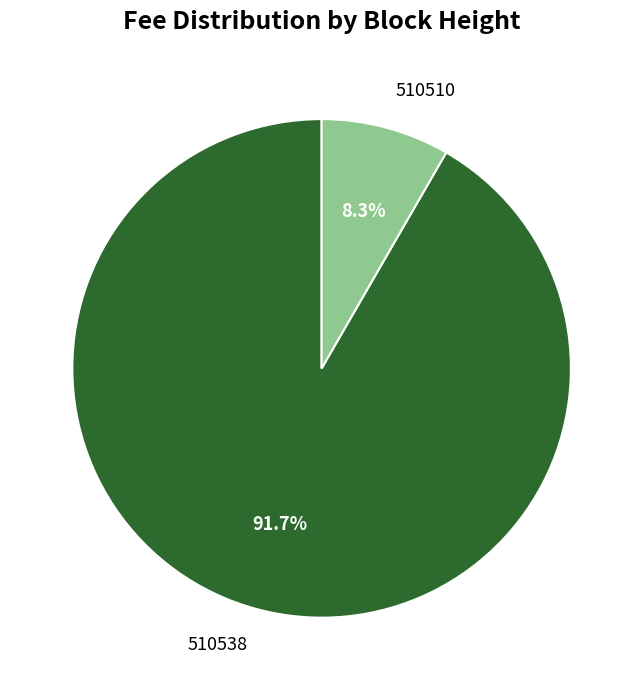

Is there any slice that represents more than half of the pie?

Yes